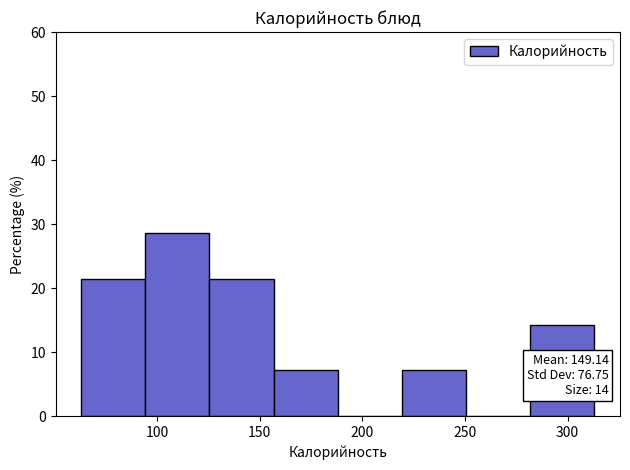

Which range on the x-axis has the tallest bar?

95 to 125